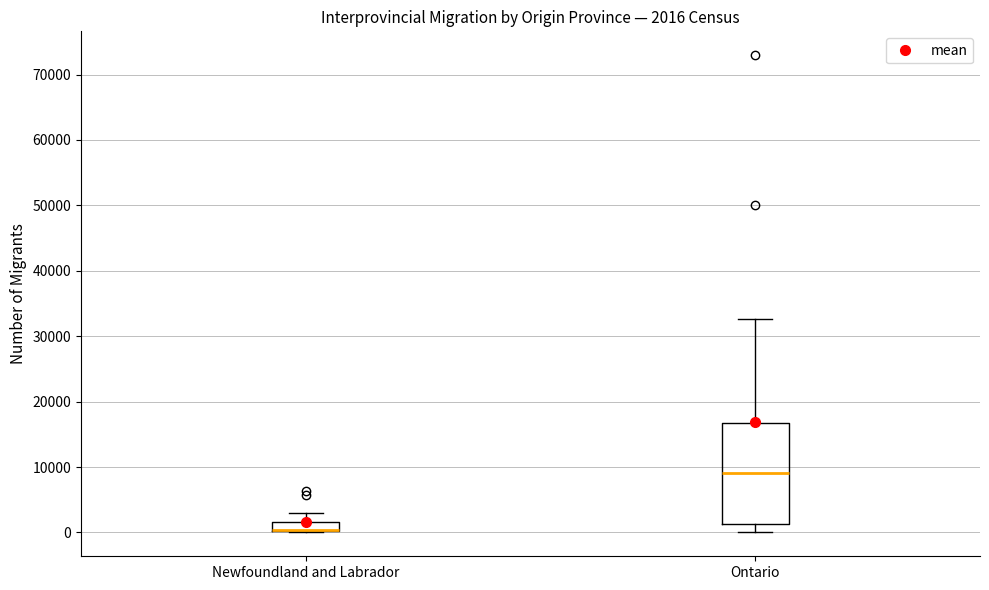

Comparing the boxes themselves (not the whiskers), which one is the tallest?

Ontario